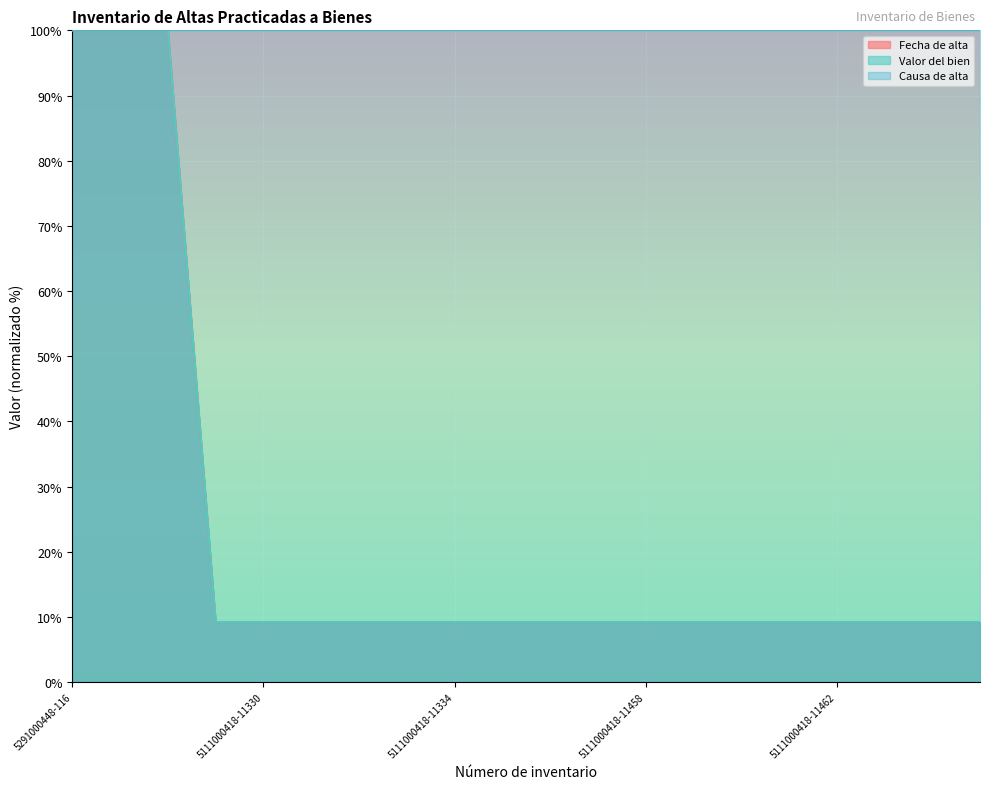

At 5291000448-117, list the series in order from smallest to largest.

Fecha de alta, Valor del bien